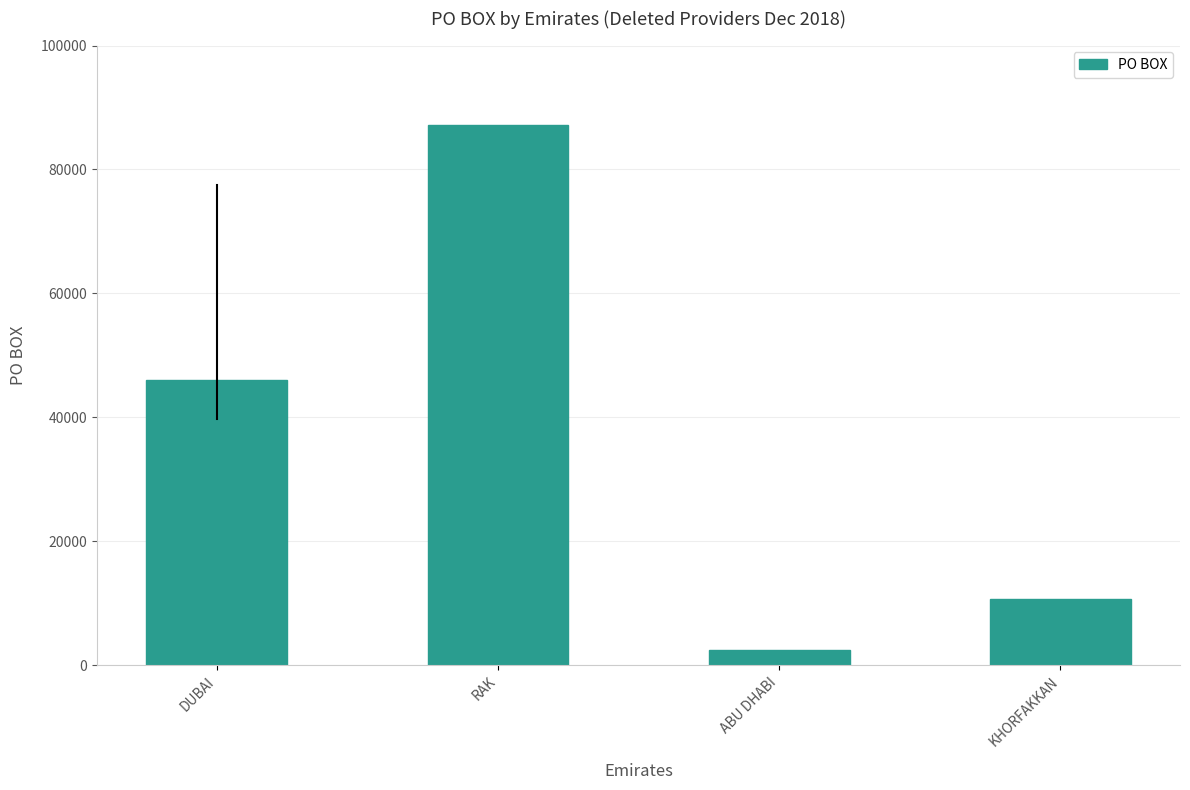

Approximately how many times larger is the value at DUBAI compared to KHORFAKKAN?

4.3